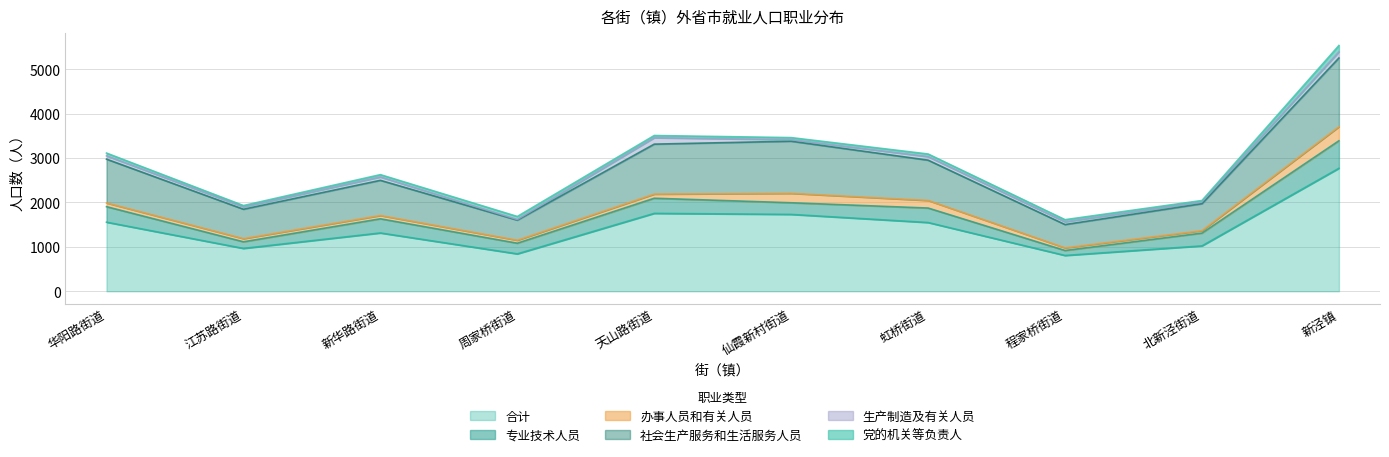

Where is the first local maximum for 合计?

新华路街道